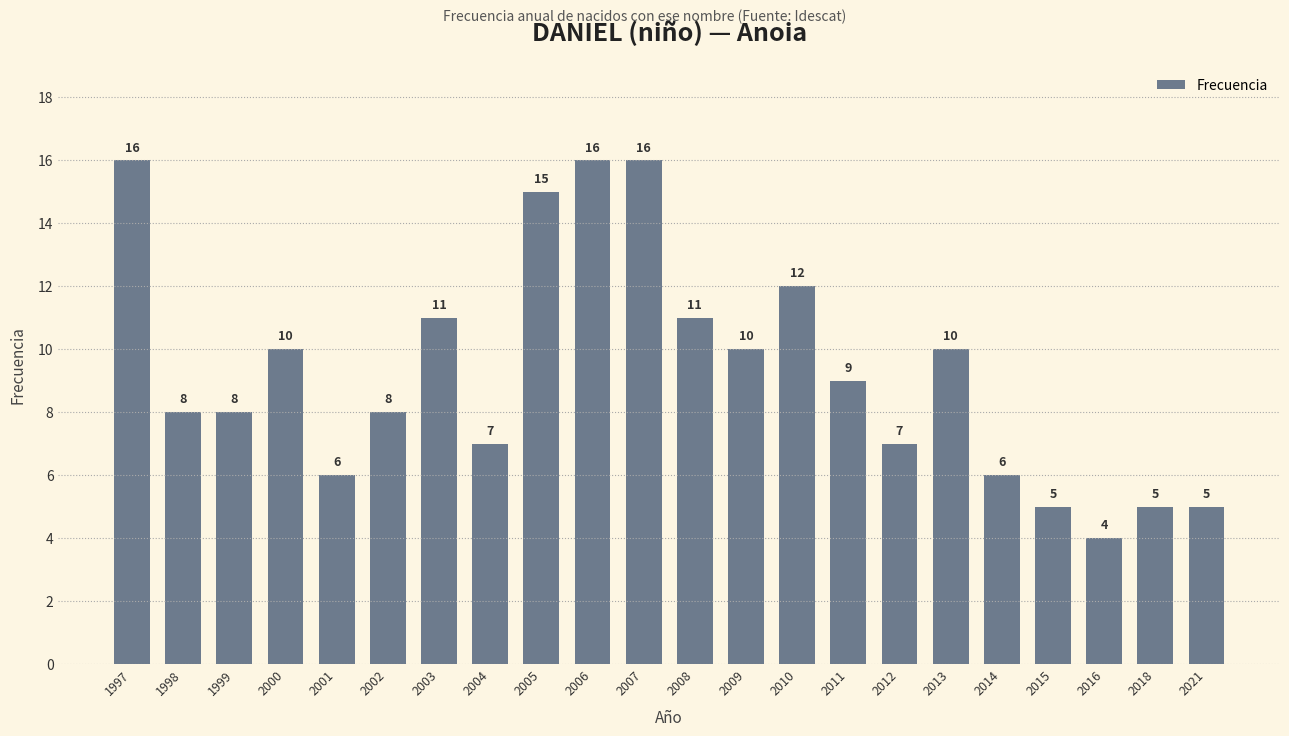

What value does the data have at 2013, to the nearest 5?

10